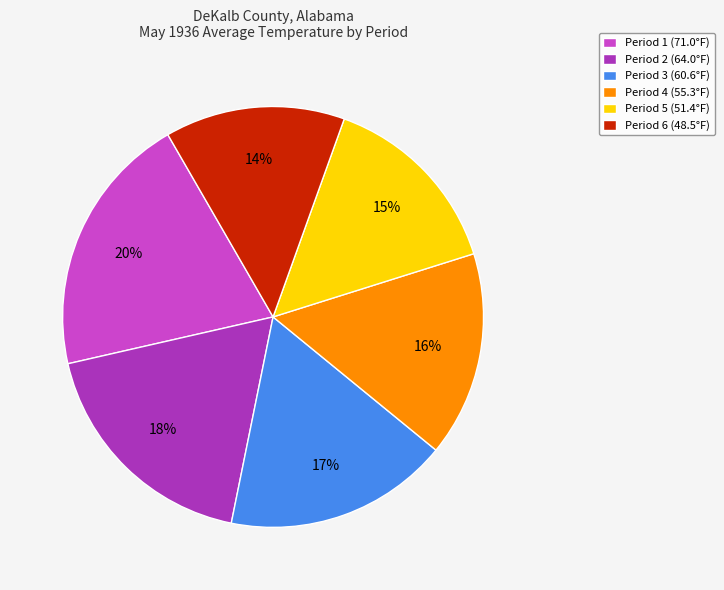

Do Period 5 (51.4°F) and Period 4 (55.3°F) together represent more than half of the pie?

No